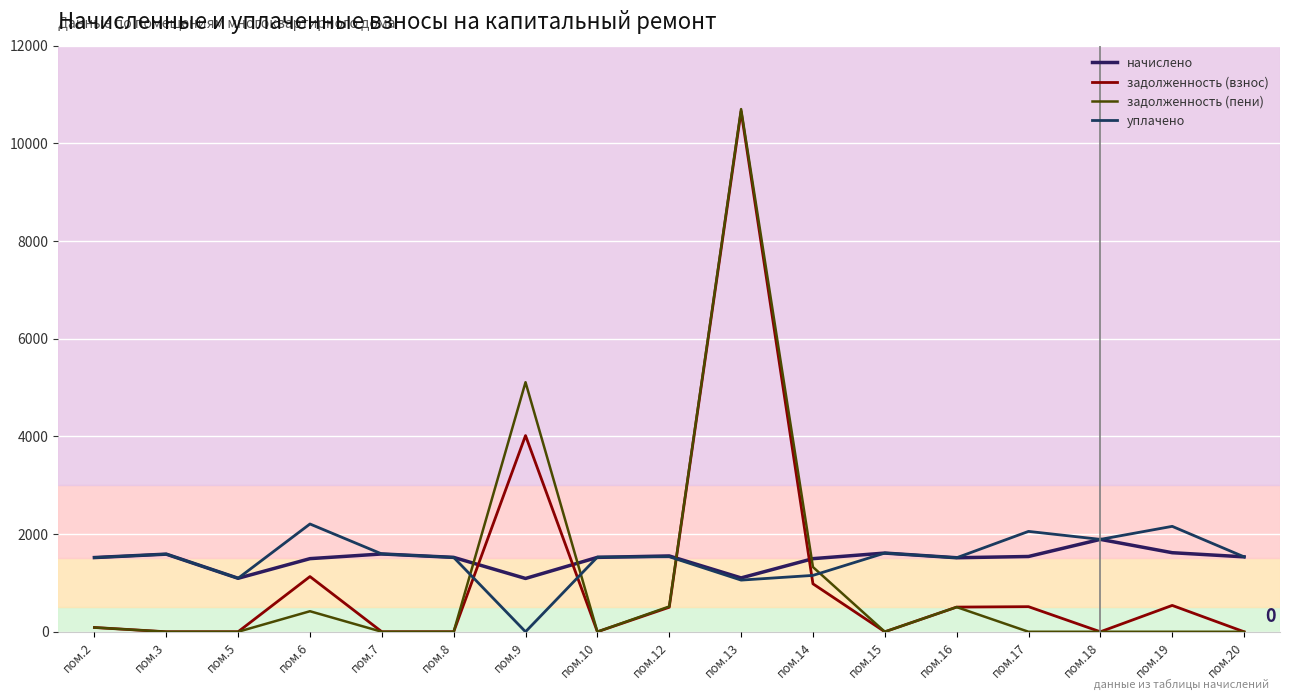

What are all the series names shown in the legend?

начислено, задолженность (взнос), задолженность (пени), уплачено